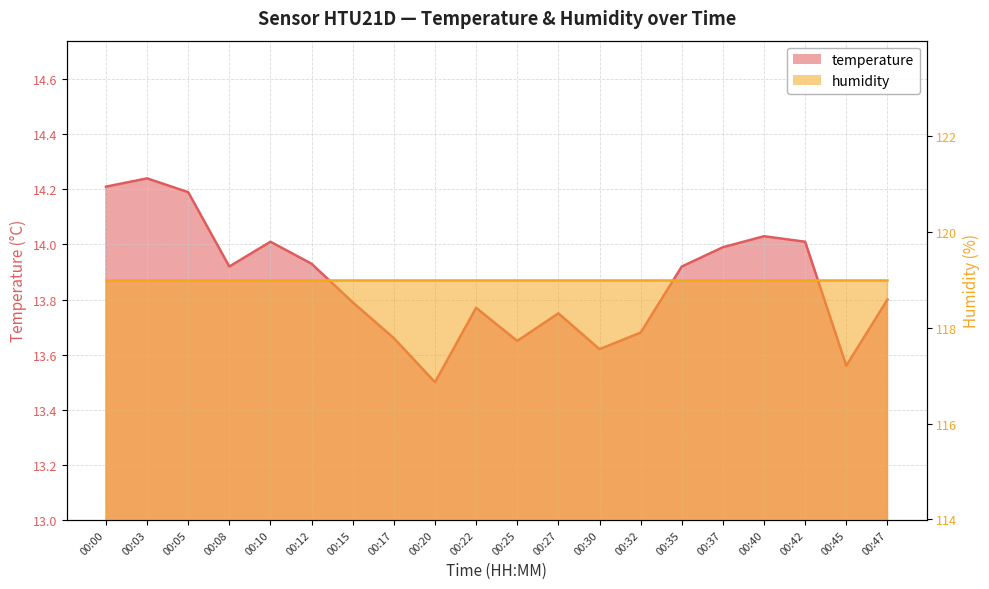

At which category does the data reach its first local valley?

00:08